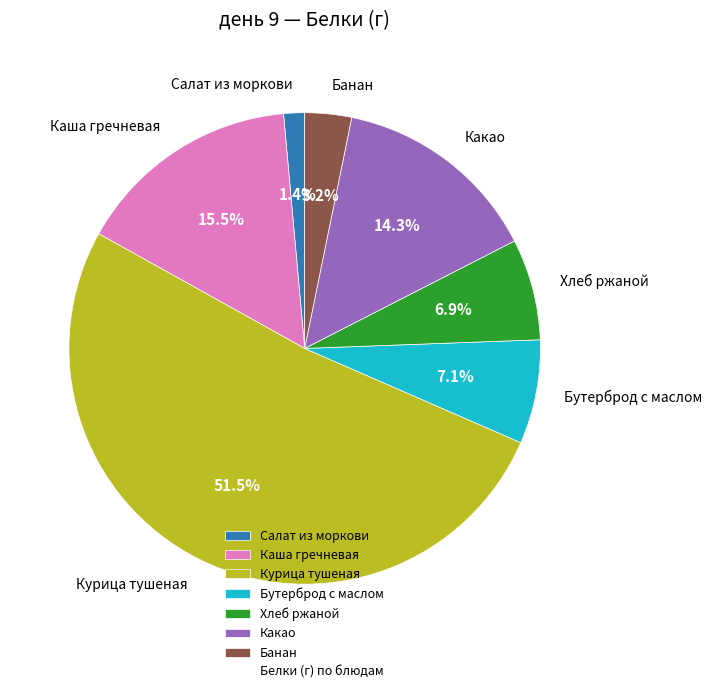

Which category has the biggest portion of the pie?

Курица тушеная